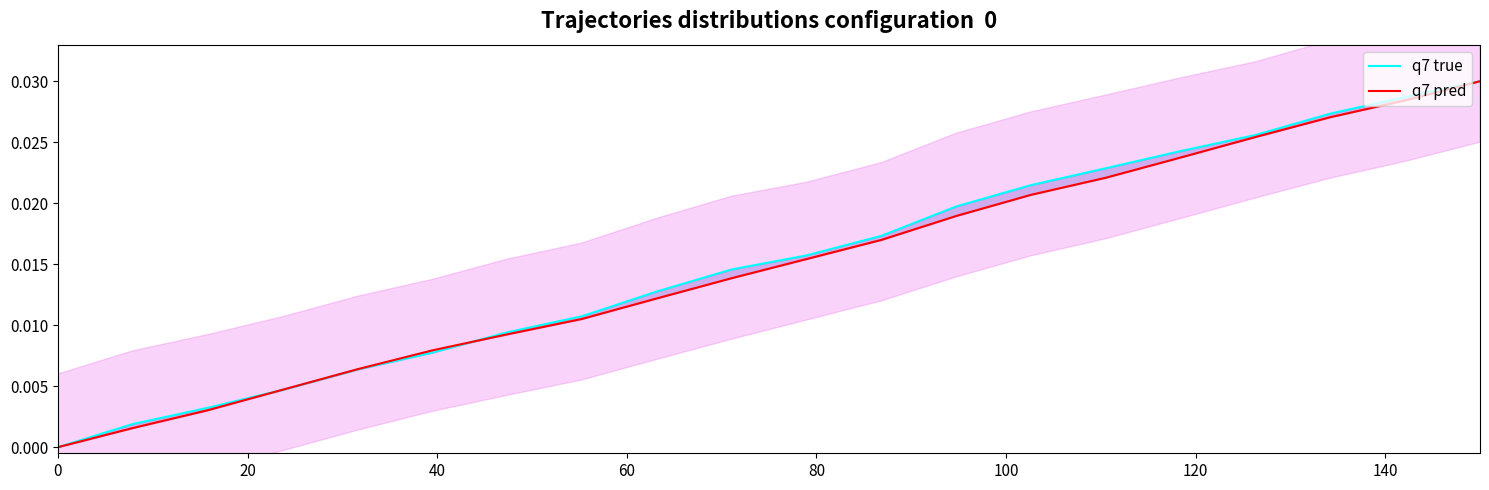

How many intersections are there between q7 pred and q7 true?

2